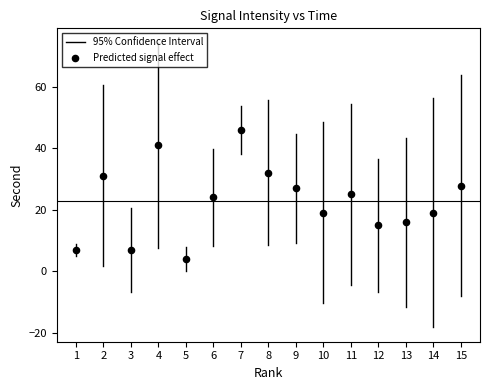

What is the range of X values (max minus min)?

14.0